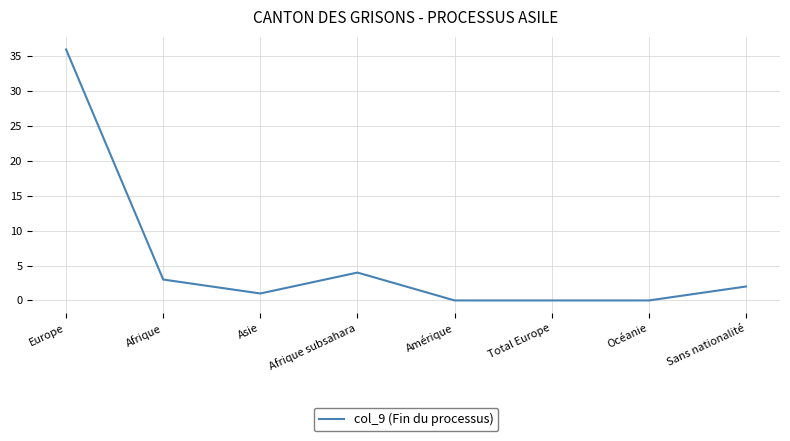

At which label does the data first exceed 2?

Europe